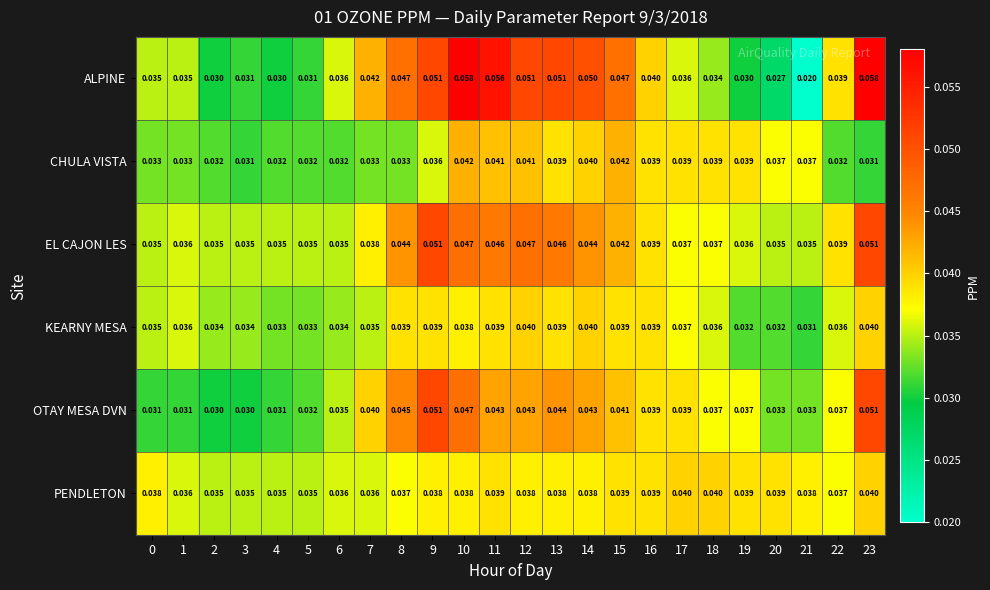

Which series changed the most between 1 and 13?

ALPINE